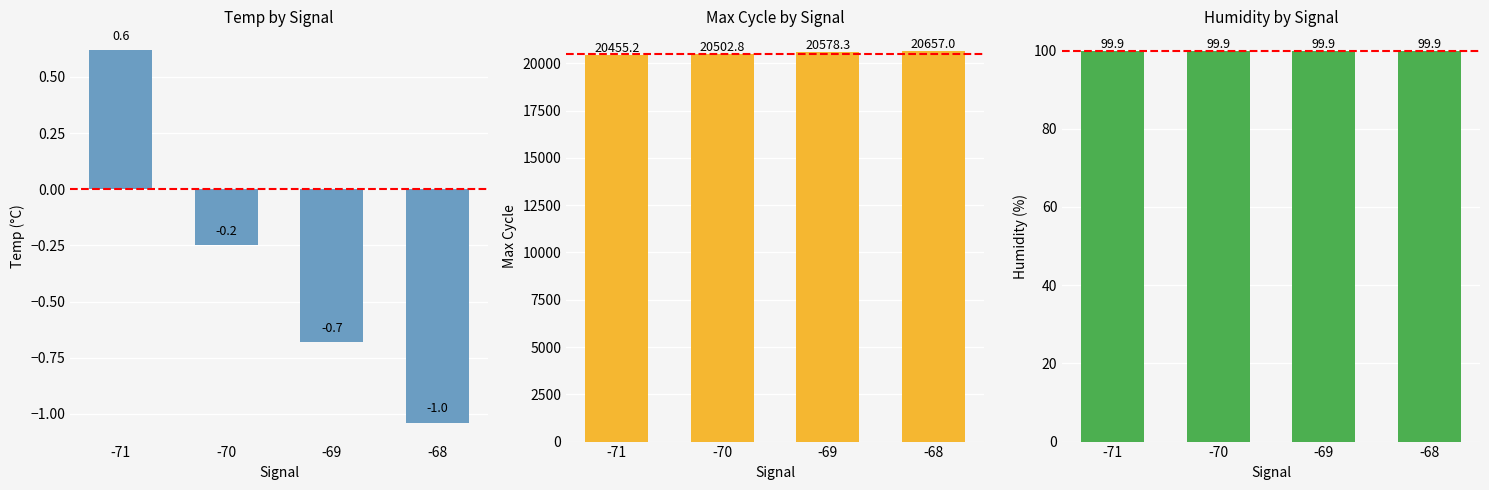

What is the spread (max minus min) of values at -71?

20454.6